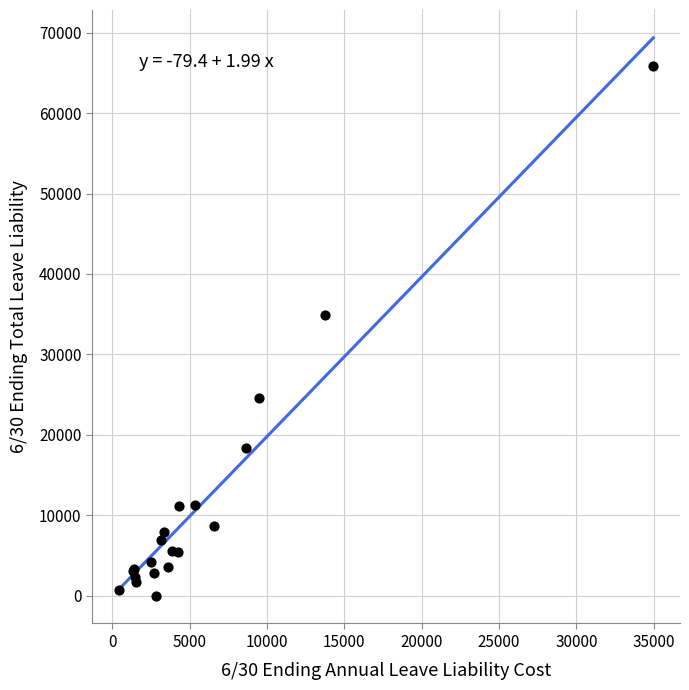

What Y value in the scatter plot is closest to 32913?

34898.7